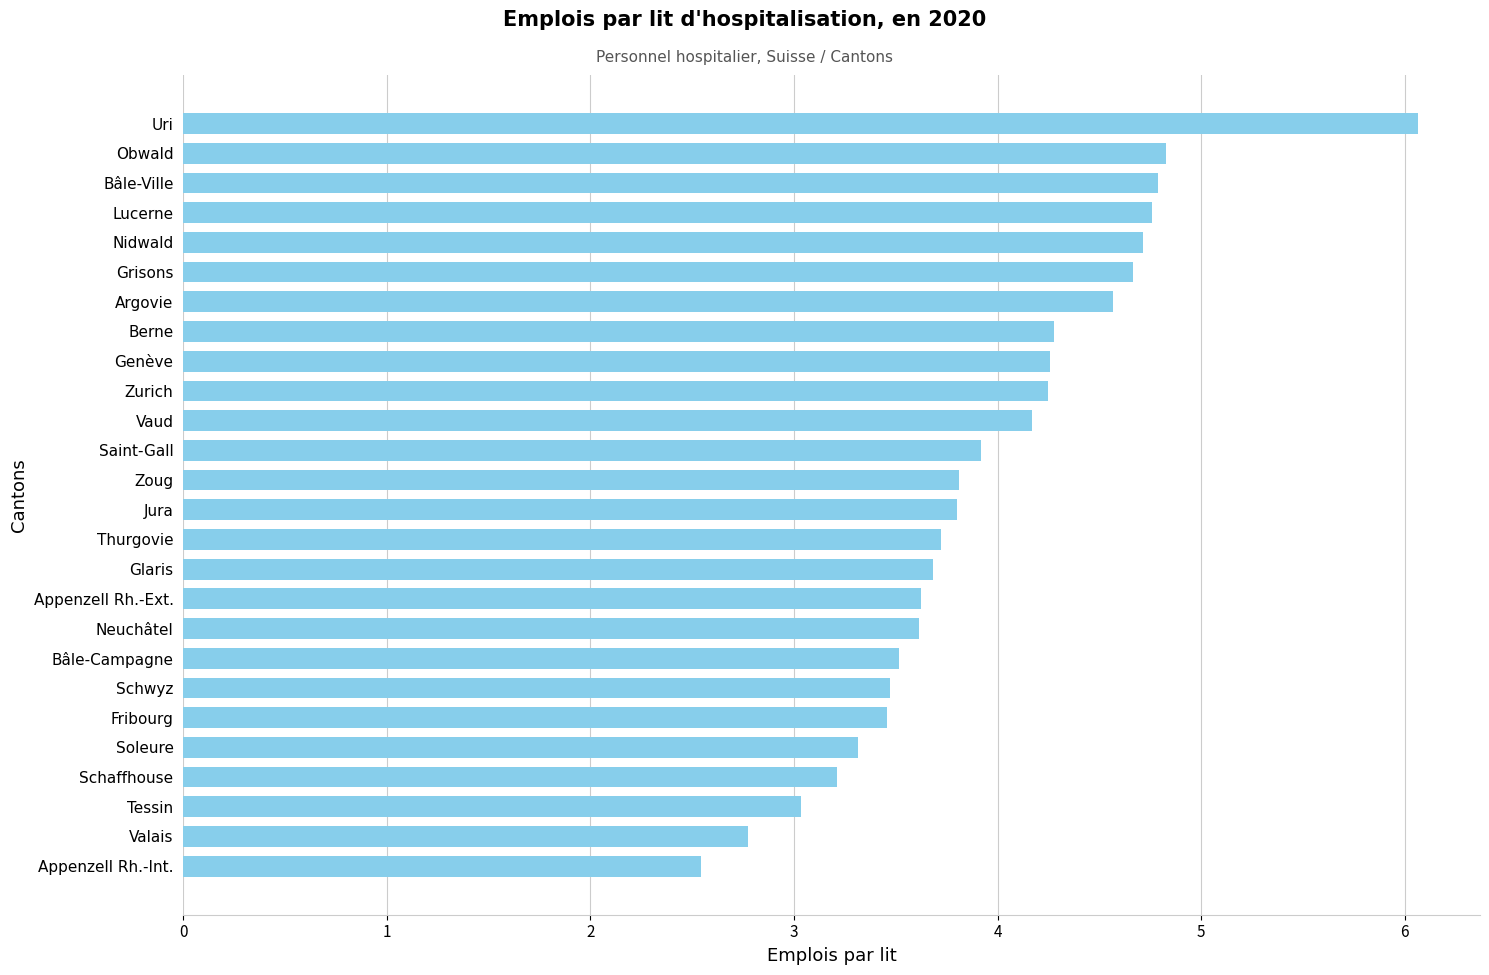

What is the difference between the maximum and minimum values?

3.5